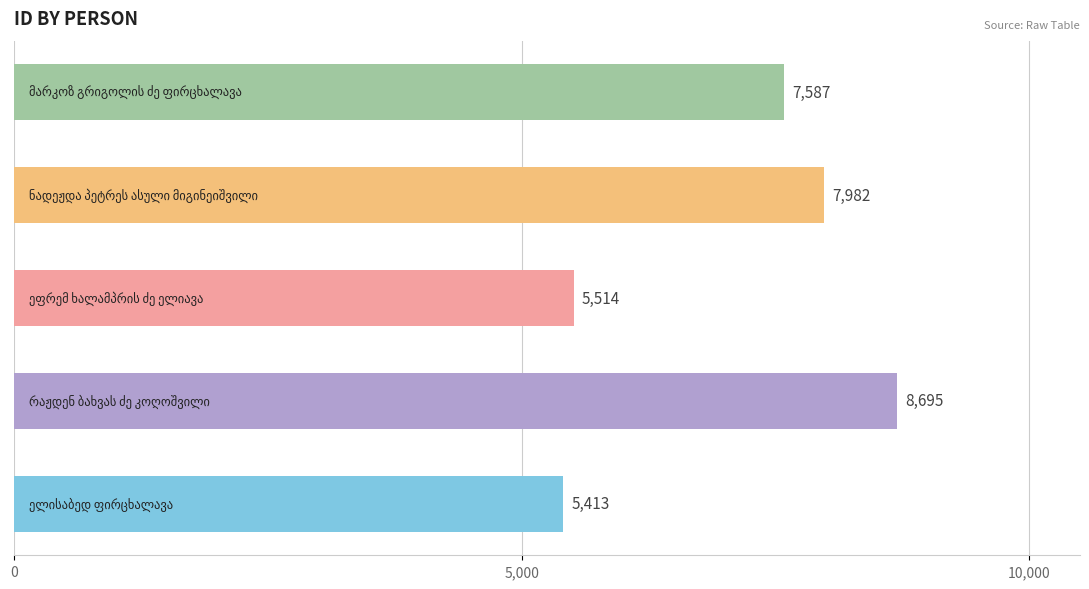

What is the greatest value displayed?

8695